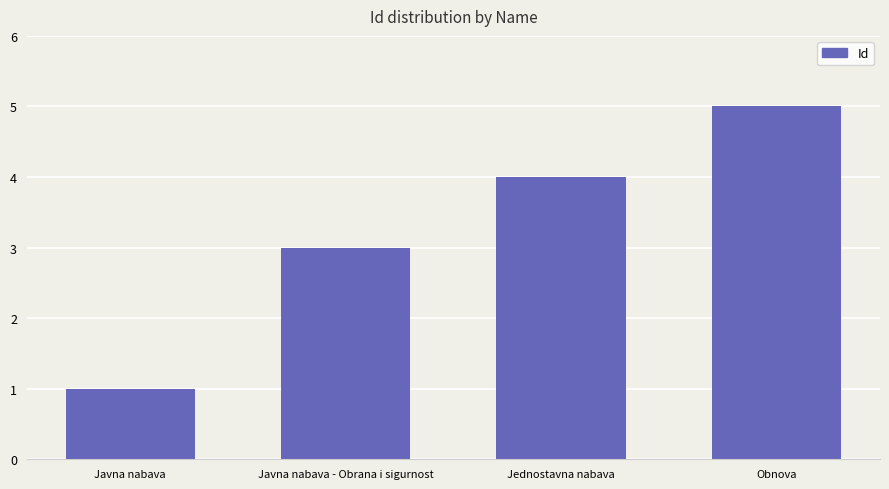

Which label corresponds to the largest value in the chart?

Obnova